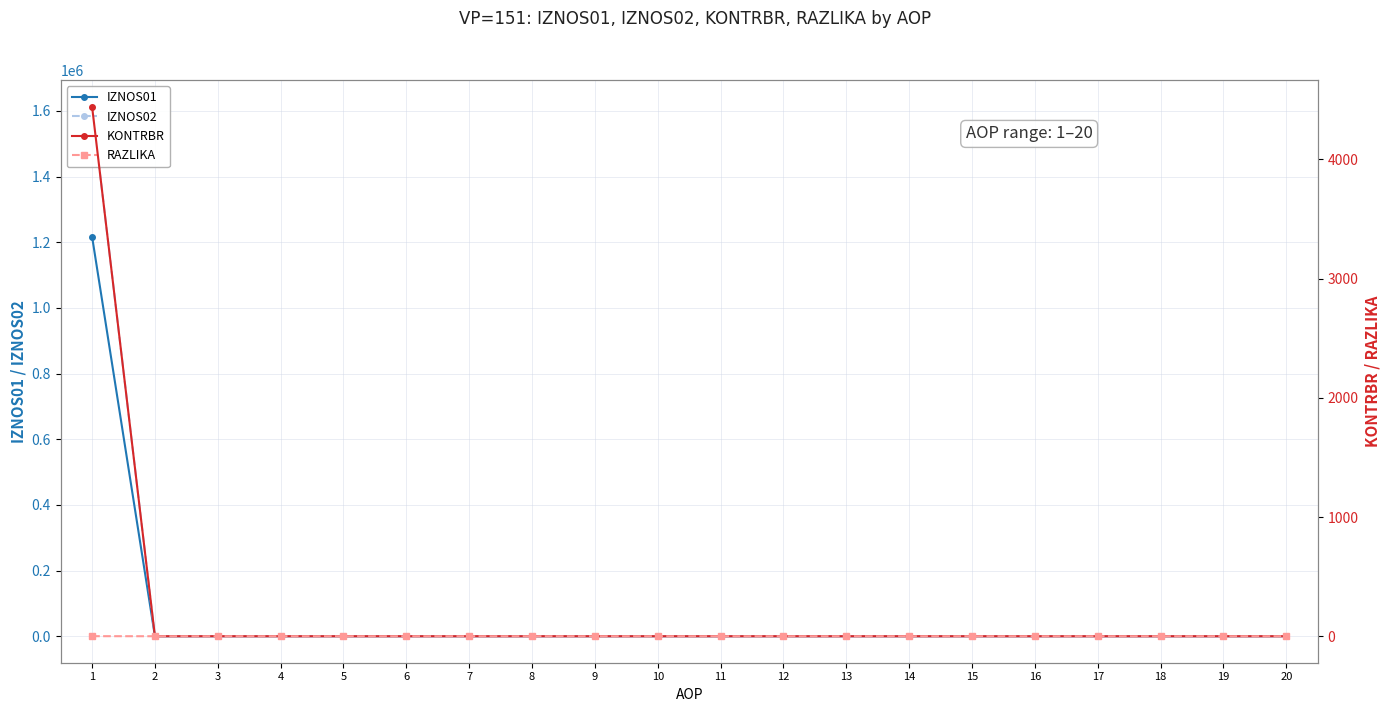

Reading left to right, list all the values displayed in this chart.

IZNOS01: 1=1216955.7	2=0.0	3=0.0	4=0.0	5=0.0	6=0.0	7=0.0	8=0.0	9=0.0	10=0.0	11=0.0	12=0.0	13=0.0	14=0.0	15=0.0	16=0.0	17=0.0	18=0.0	19=0.0	20=0.0
IZNOS02: 1=1612825.4	2=0.0	3=0.0	4=0.0	5=0.0	6=0.0	7=0.0	8=0.0	9=0.0	10=0.0	11=0.0	12=0.0	13=0.0	14=0.0	15=0.0	16=0.0	17=0.0	18=0.0	19=0.0	20=0.0
KONTRBR: 1=4442.6	2=0.0	3=0.0	4=0.0	5=0.0	6=0.0	7=0.0	8=0.0	9=0.0	10=0.0	11=0.0	12=0.0	13=0.0	14=0.0	15=0.0	16=0.0	17=0.0	18=0.0	19=0.0	20=0.0
RAZLIKA: 1=0.6	2=0.0	3=0.0	4=0.0	5=0.0	6=0.0	7=0.0	8=0.0	9=0.0	10=0.0	11=0.0	12=0.0	13=0.0	14=0.0	15=0.0	16=0.0	17=0.0	18=0.0	19=0.0	20=0.0